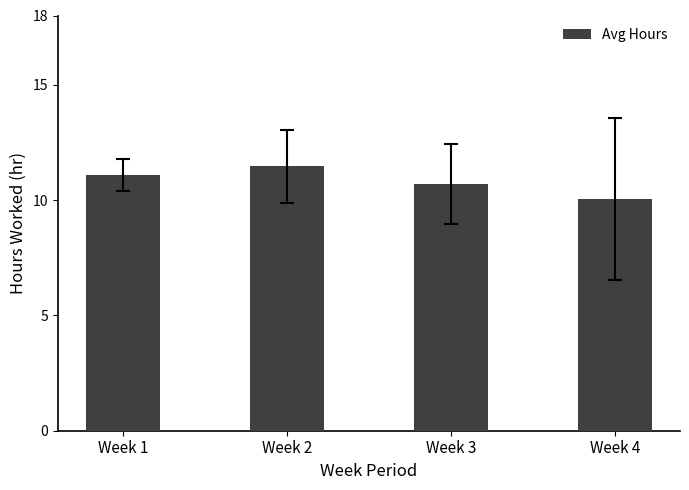

True or false: the data shows 11.1 at Week 1.

True